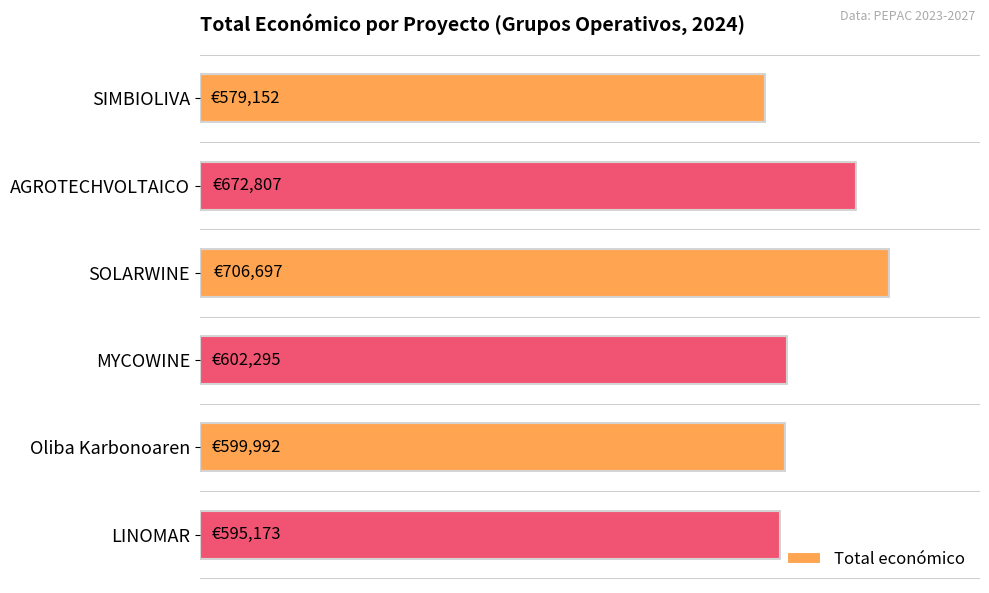

Does the chart contain any negative values?

No